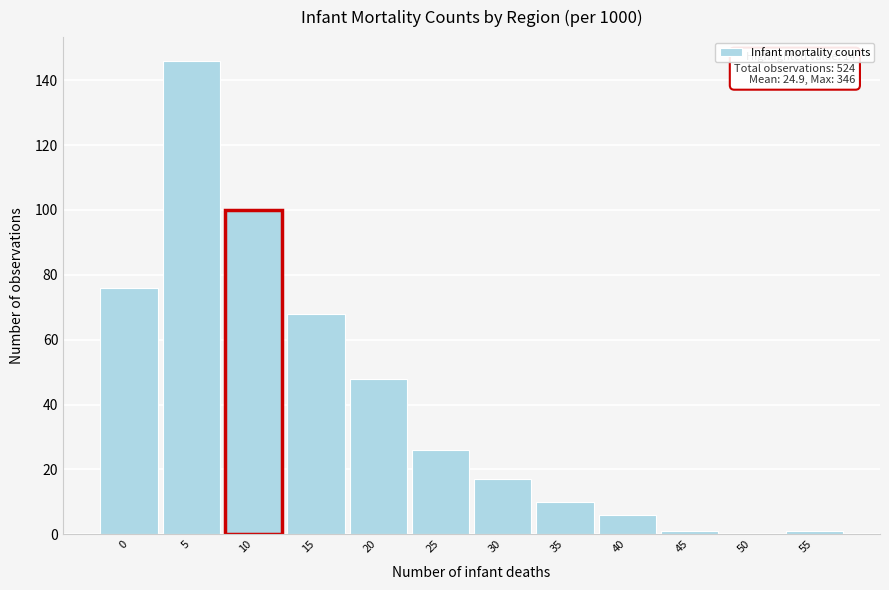

Reading left to right, extract all data points from this chart.

0=76	5=146	10=100	15=68	20=48	25=26	30=17	35=10	40=6	45=1	50=0	55=1